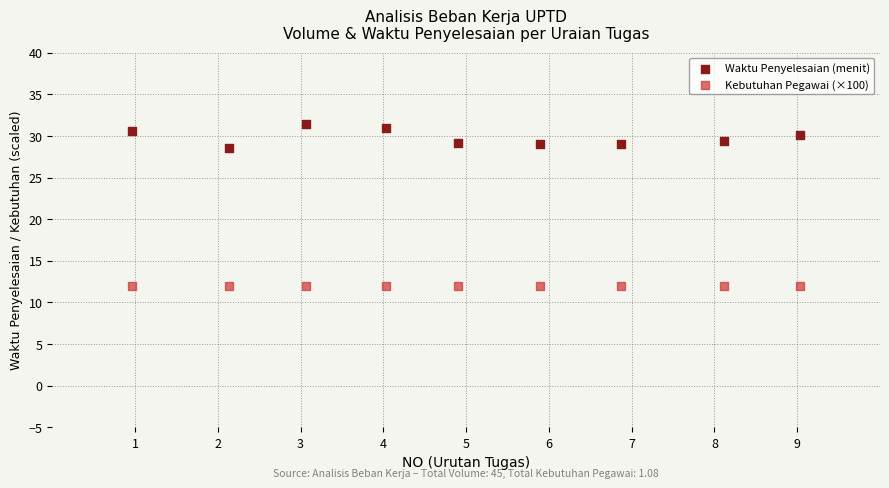

Which series contains the lowest Y value?

Kebutuhan Pegawai (×100)